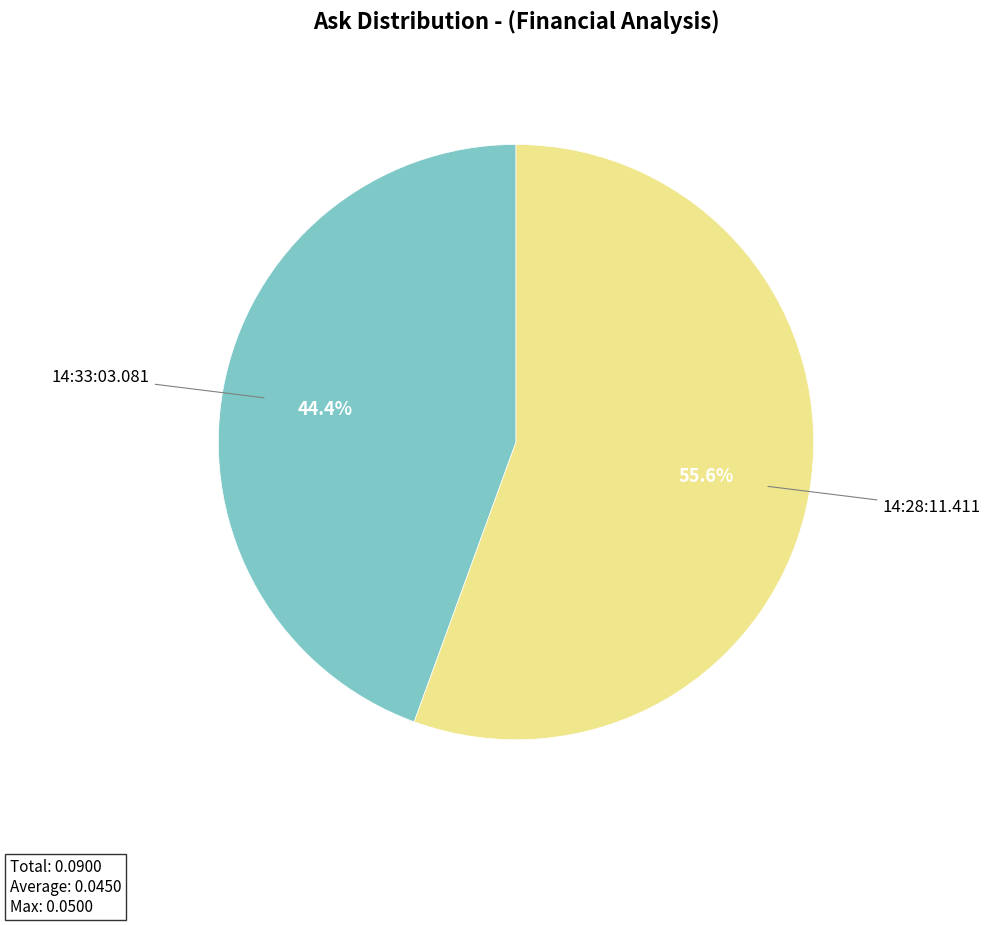

How many slices are in this pie chart?

2